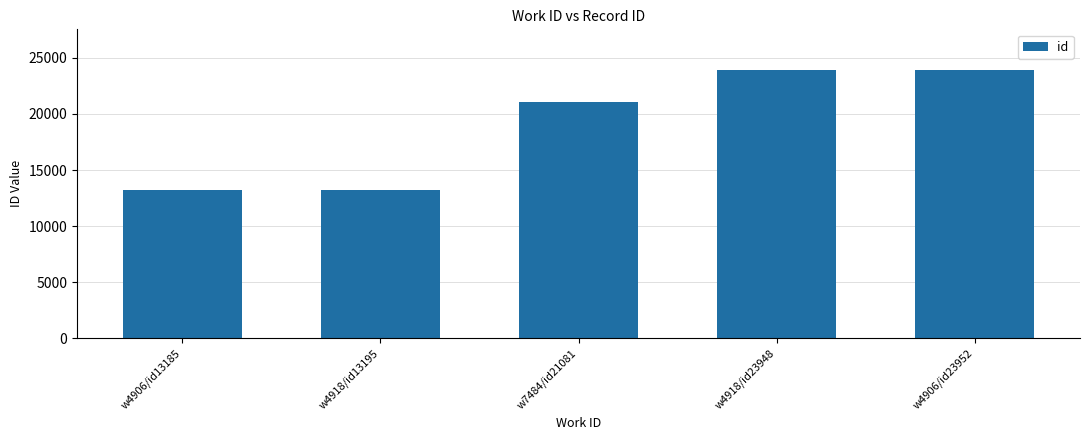

The value at w4906/id13185 is 23556. True or false?

False